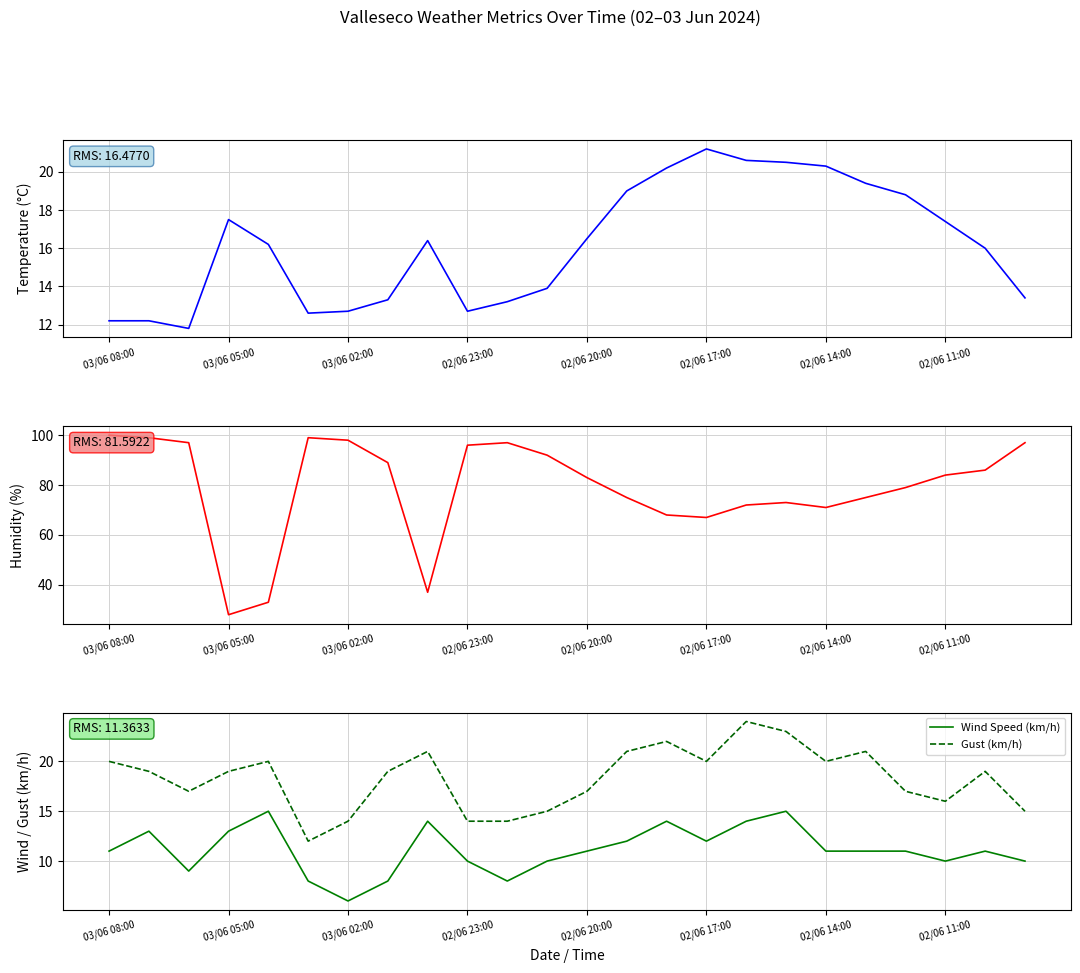

At which label does Gust (km/h) first exceed 19?

03/06 08:00